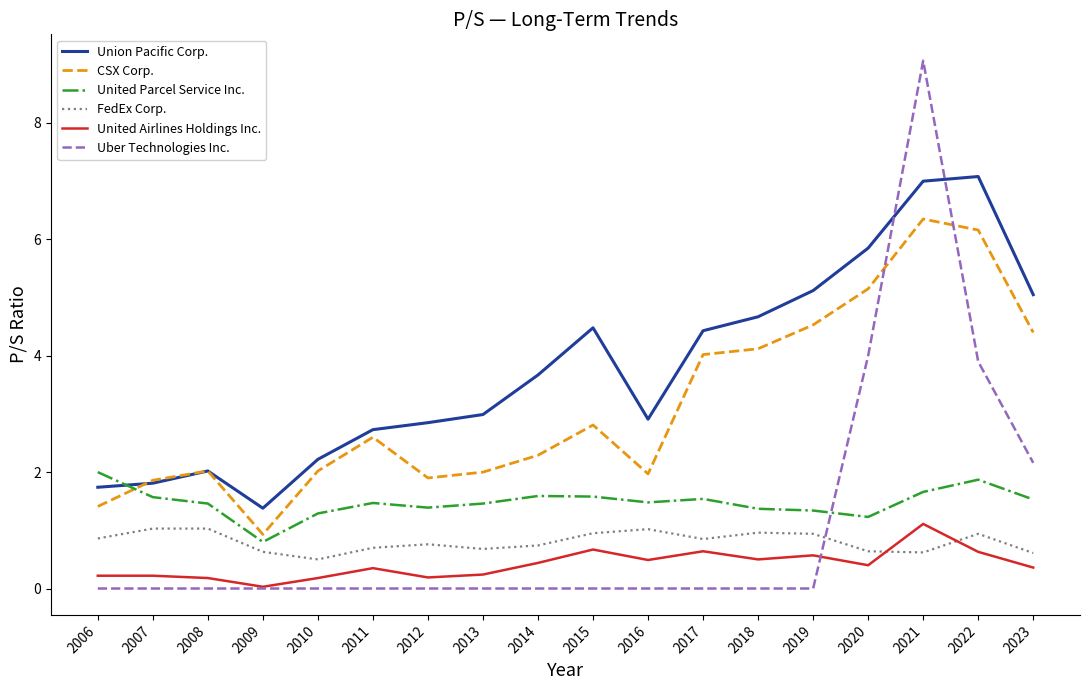

The value of United Airlines Holdings Inc. at 2019 is 0.6. True or false?

True